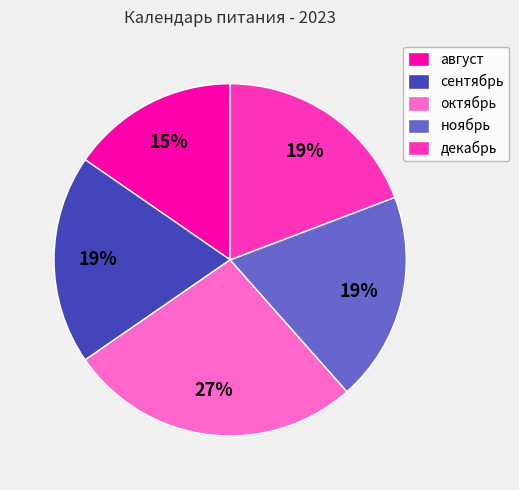

Does август account for over 50% of the chart?

No